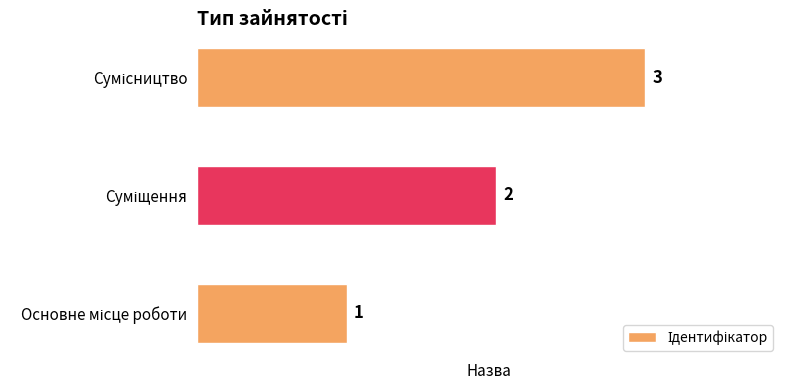

What is the difference between the maximum and minimum values?

2